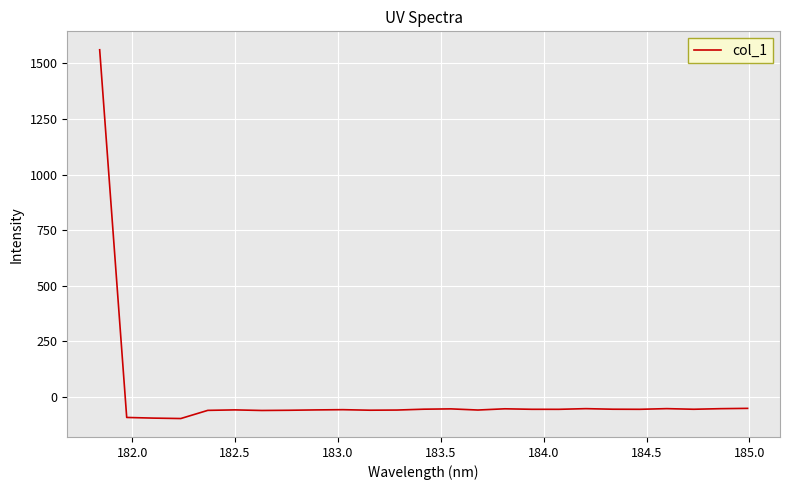

Does the chart have visible grid lines?

Yes